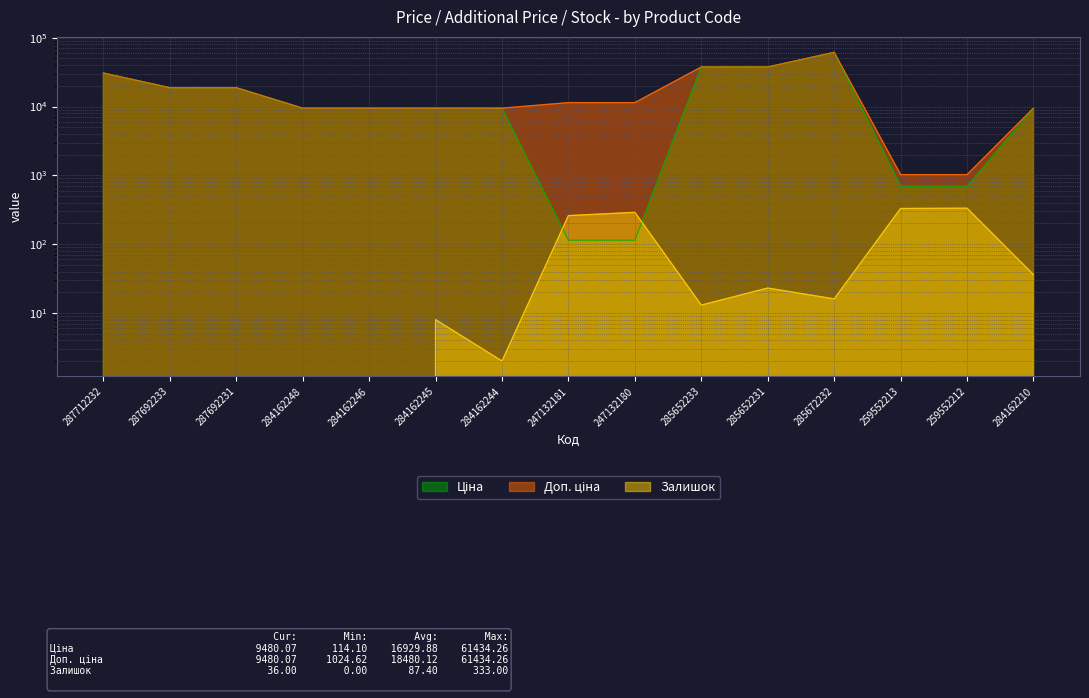

List the labels in order of Ціна value, smallest first.

247132181, 247132180, 259552213, 259552212, 284162248, 284162246, 284162245, 284162244, 284162210, 287692233, 287692231, 287712232, 285652233, 285652231, 285672232